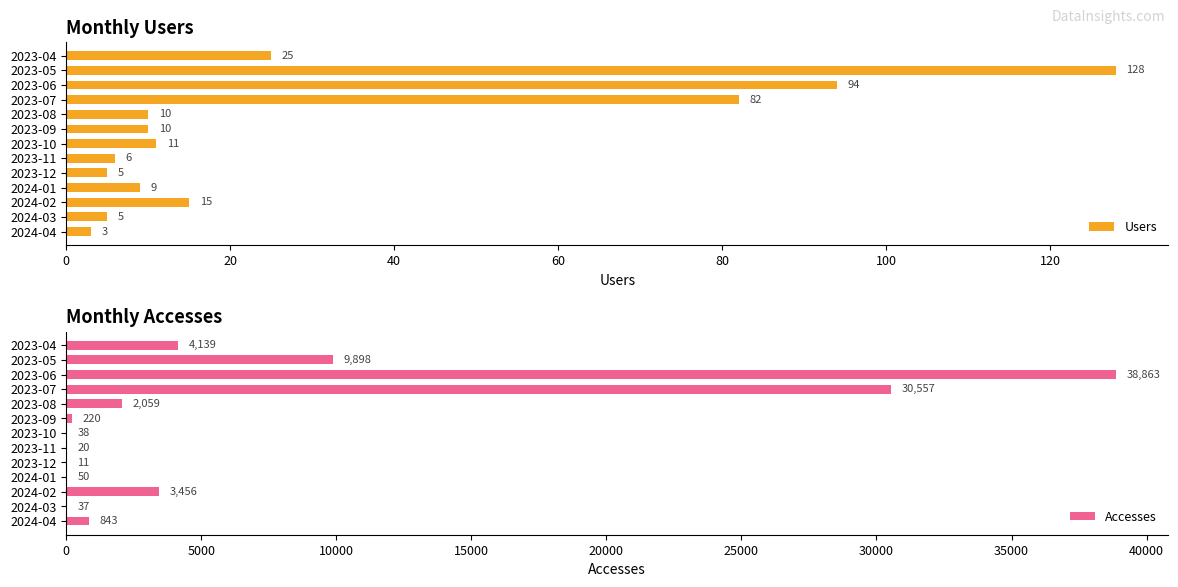

What is the average value of the Accesses series?

6938